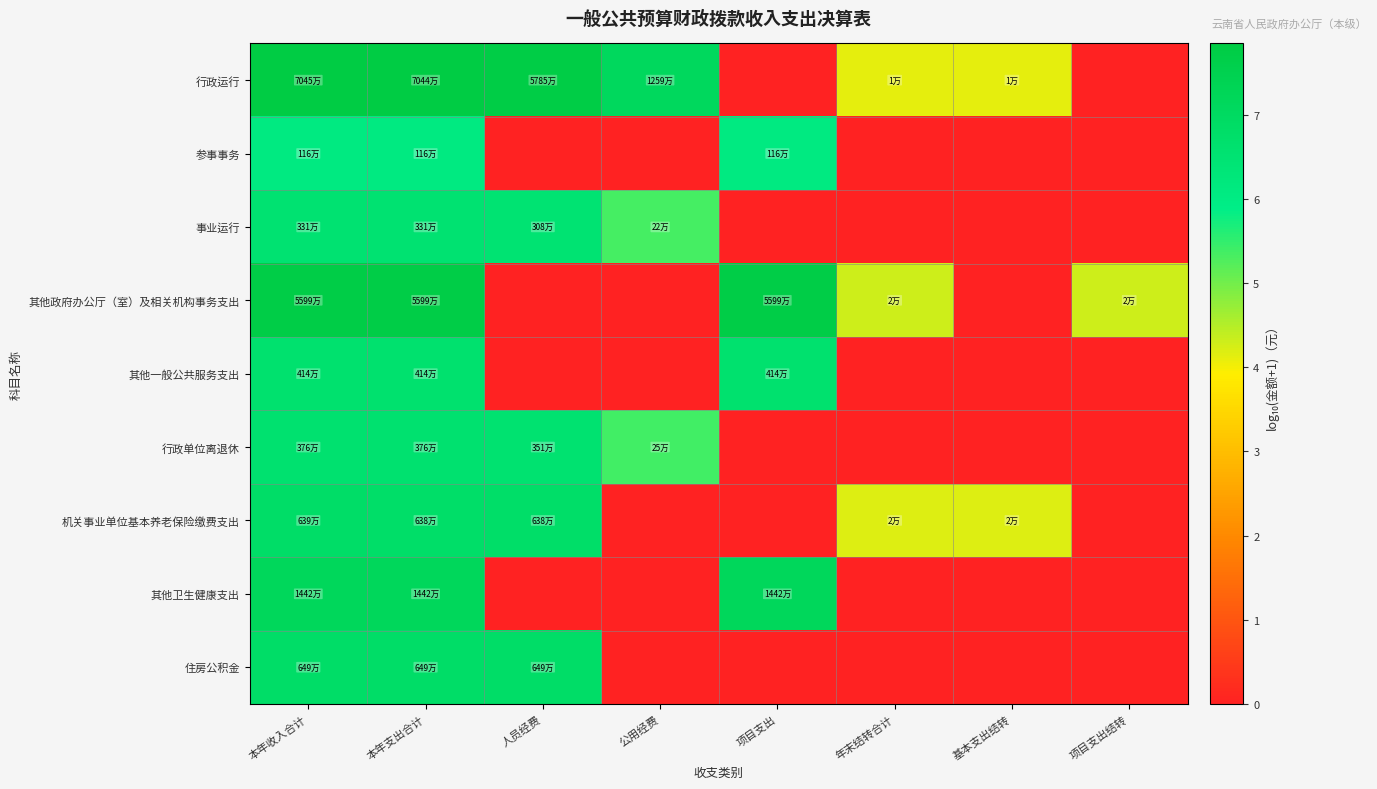

Which has a higher value, 项目支出结转 or 年末结转合计?

年末结转合计